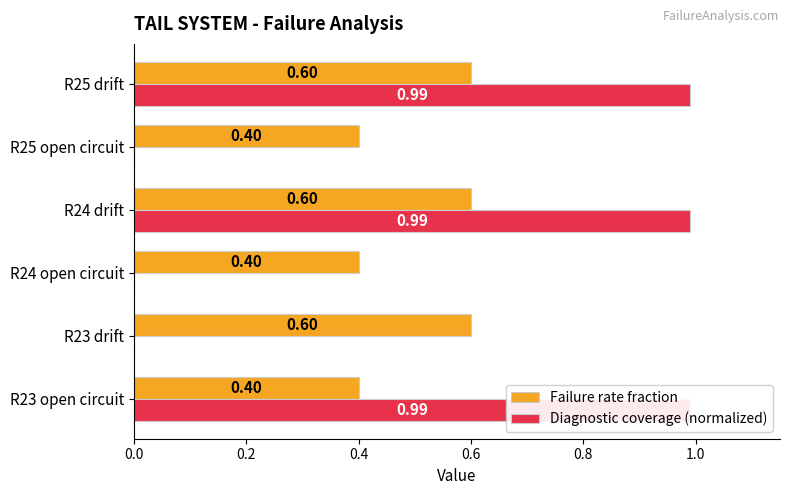

Between R24 open circuit and R24 drift, which series saw the biggest shift?

Diagnostic coverage (normalized)